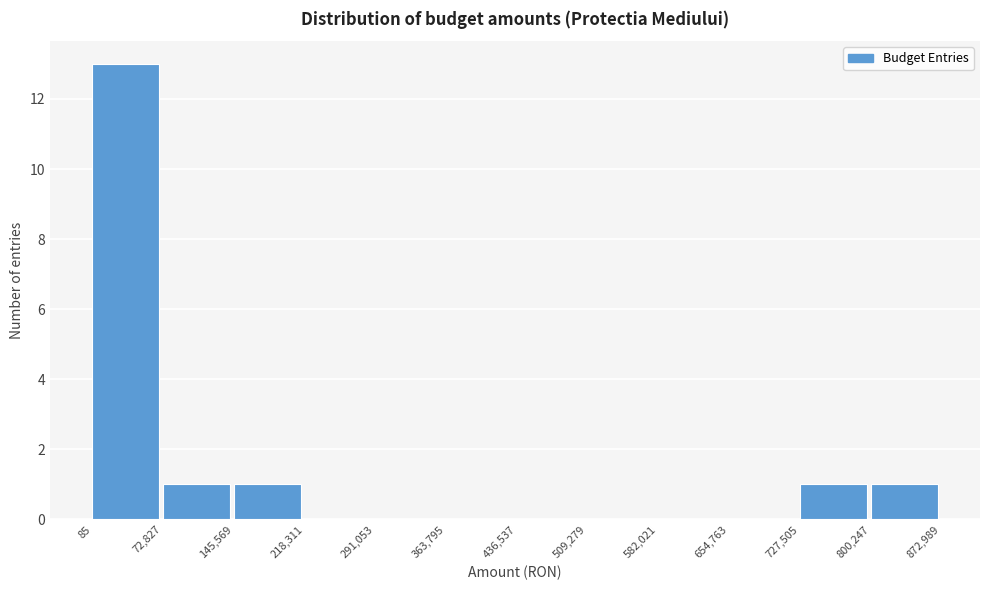

What is the height of the bar covering 85 to 72,827 on the x-axis? The values are not printed on the chart, so give them approximately, as read against the axis.

13